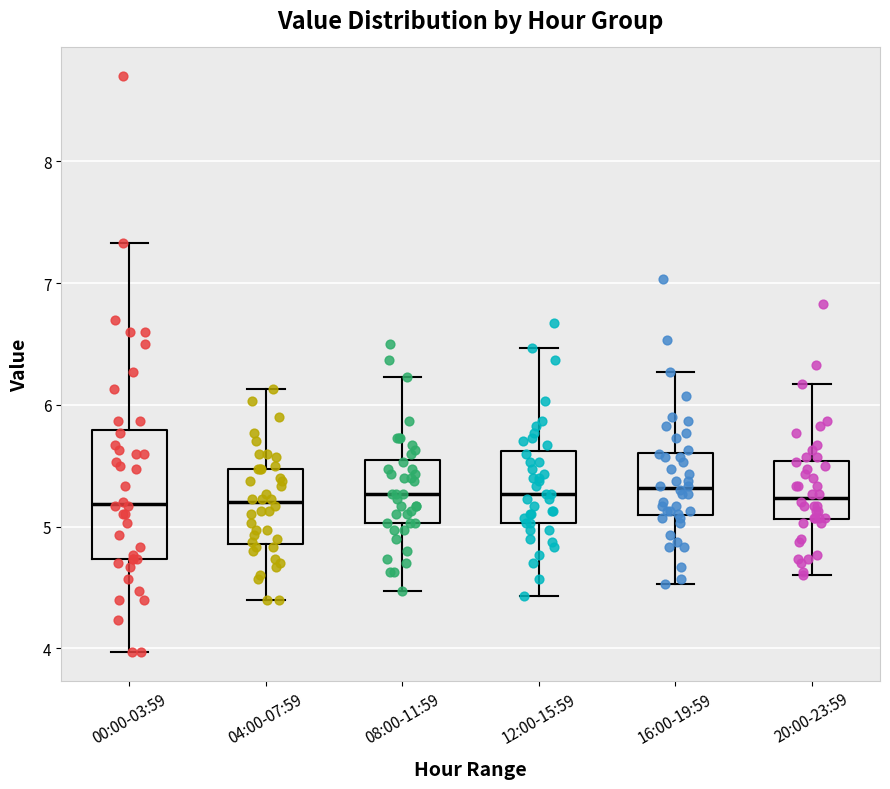

Reading left to right, transcribe this box plot: for each box, give where its median line is, the range the box spans, and where its two whiskers end, as read against the y-axis. The values are not printed on the chart, so give them approximately, as read against the axis.

00:00-03:59: median 5.2, box 4.7 to 5.8, whiskers 4.0 to 7.3
04:00-07:59: median 5.2, box 4.9 to 5.5, whiskers 4.4 to 6.1
08:00-11:59: median 5.3, box 5.0 to 5.5, whiskers 4.5 to 6.2
12:00-15:59: median 5.3, box 5.0 to 5.6, whiskers 4.4 to 6.5
16:00-19:59: median 5.3, box 5.1 to 5.6, whiskers 4.5 to 6.3
20:00-23:59: median 5.2, box 5.1 to 5.5, whiskers 4.6 to 6.2